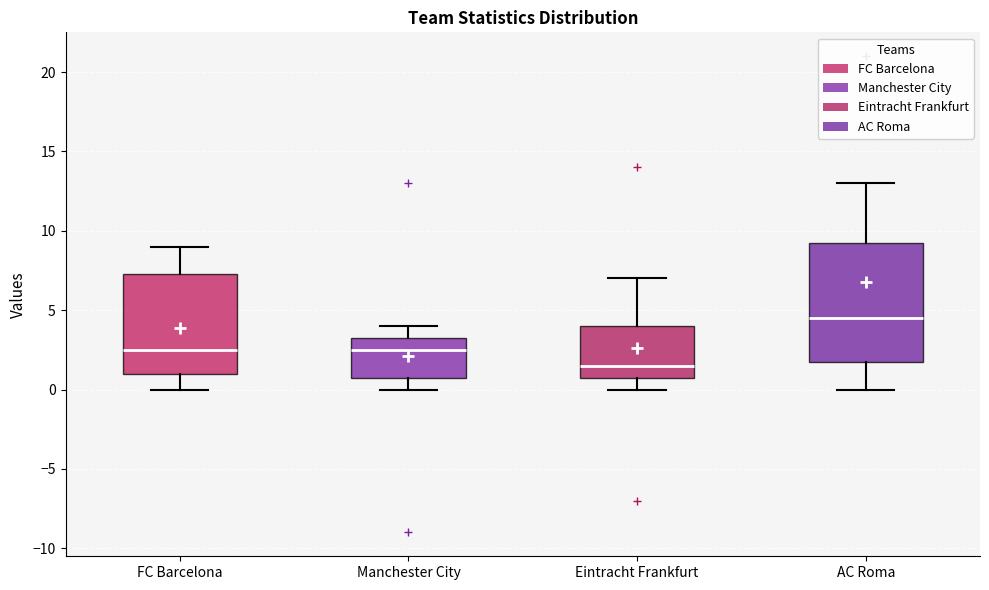

Reading left to right, transcribe this box plot: for each box, give where its median line is, the range the box spans, and where its two whiskers end, as read against the y-axis. The values are not printed on the chart, so give them approximately, as read against the axis.

FC Barcelona: median 2.5, box 1.0 to 7.5, whiskers 0.0 to 9.0
Manchester City: median 2.5, box 1.0 to 3.5, whiskers 0.0 to 4.0
Eintracht Frankfurt: median 1.5, box 1.0 to 4.0, whiskers 0.0 to 7.0
AC Roma: median 4.5, box 2.0 to 9.5, whiskers 0.0 to 13.0